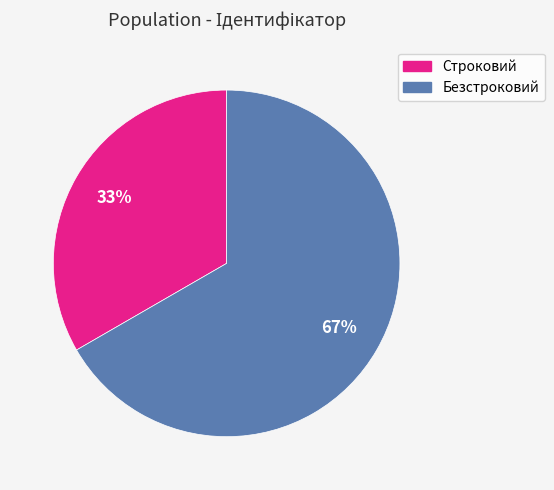

How many segments does this pie chart have?

2